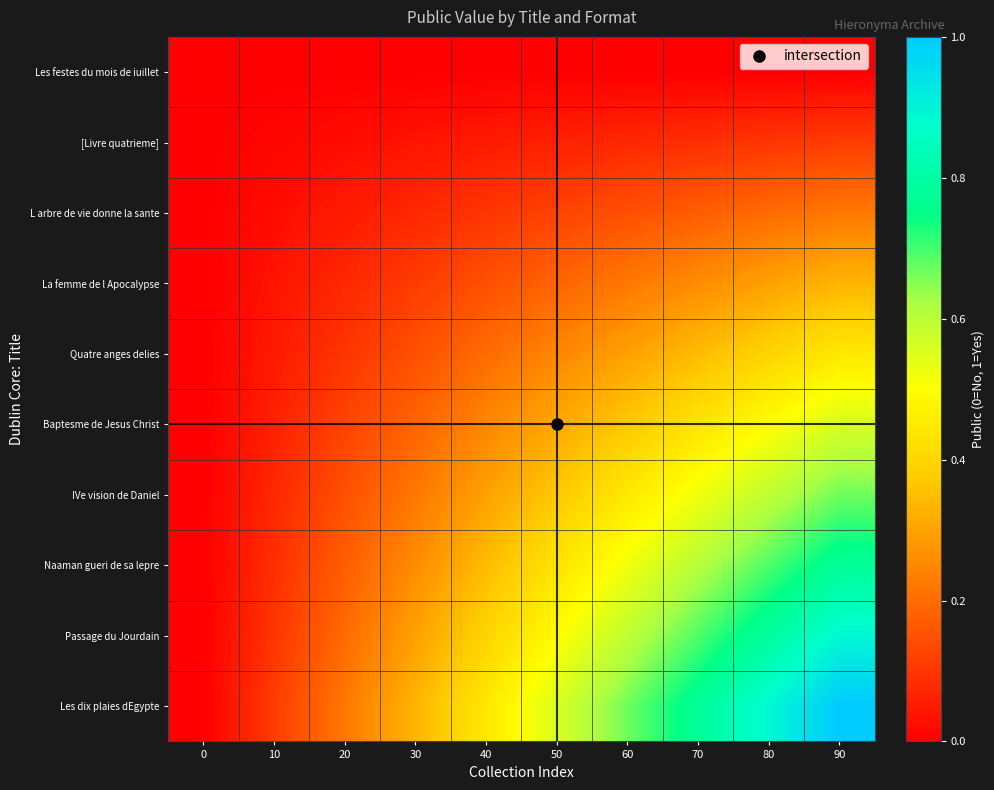

Which series changed the most between 10 and 40?

Les dix plaies dEgypte